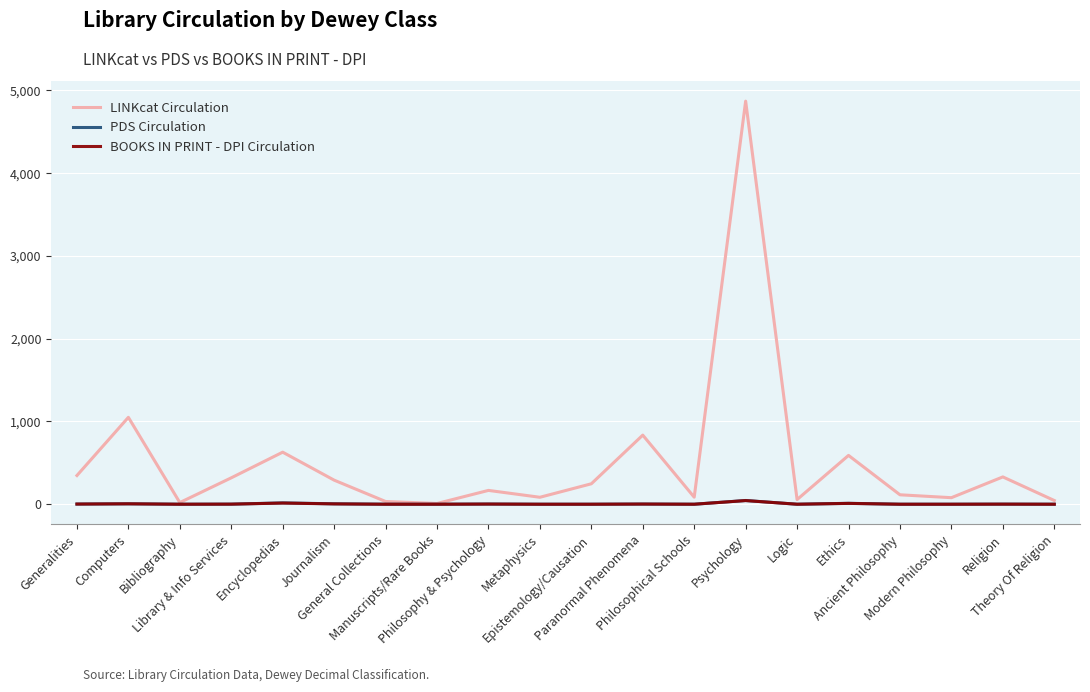

What is the sum of the LINKcat Circulation values at Ancient Philosophy and Philosophy & Psychology?

281